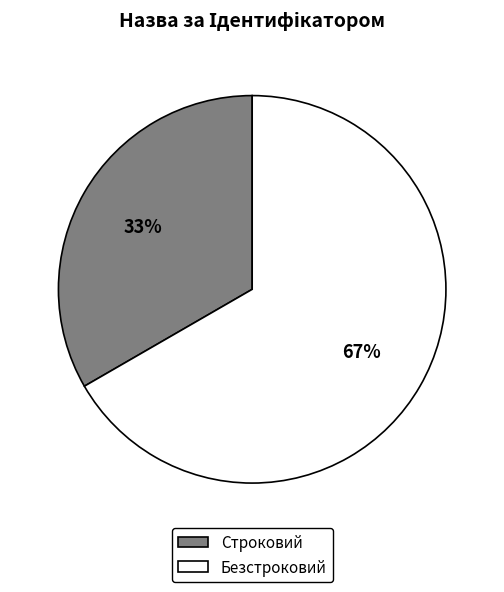

What is the largest slice in the pie chart?

Безстроковий